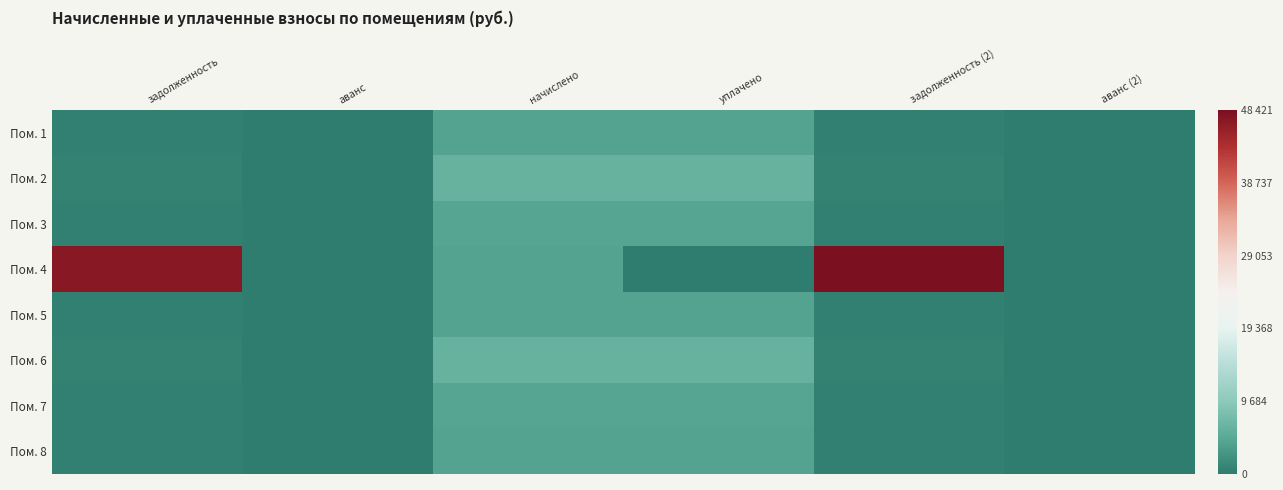

Reading left to right, what are all the values shown in this chart?

Пом. 1: задолженность=477.9	аванс=0.0	начислено=4301.2	уплачено=4283.0	задолженность (2)=477.9	аванс (2)=0.0
Пом. 2: задолженность=680.1	аванс=0.0	начислено=6121.3	уплачено=6095.4	задолженность (2)=680.1	аванс (2)=0.0
Пом. 3: задолженность=496.2	аванс=0.0	начислено=4465.5	уплачено=4446.7	задолженность (2)=496.2	аванс (2)=0.0
Пом. 4: задолженность=47020.2	аванс=0.0	начислено=4234.7	уплачено=18.6	задолженность (2)=48421.8	аванс (2)=0.0
Пом. 5: задолженность=470.7	аванс=0.0	начислено=4236.6	уплачено=4218.7	задолженность (2)=470.7	аванс (2)=0.0
Пом. 6: задолженность=676.8	аванс=0.0	начислено=6090.8	уплачено=6065.0	задолженность (2)=676.8	аванс (2)=0.0
Пом. 7: задолженность=492.3	аванс=0.0	начислено=4430.4	уплачено=4411.7	задолженность (2)=492.3	аванс (2)=0.0
Пом. 8: задолженность=470.5	аванс=0.0	начислено=4234.7	уплачено=4216.8	задолженность (2)=470.5	аванс (2)=0.0